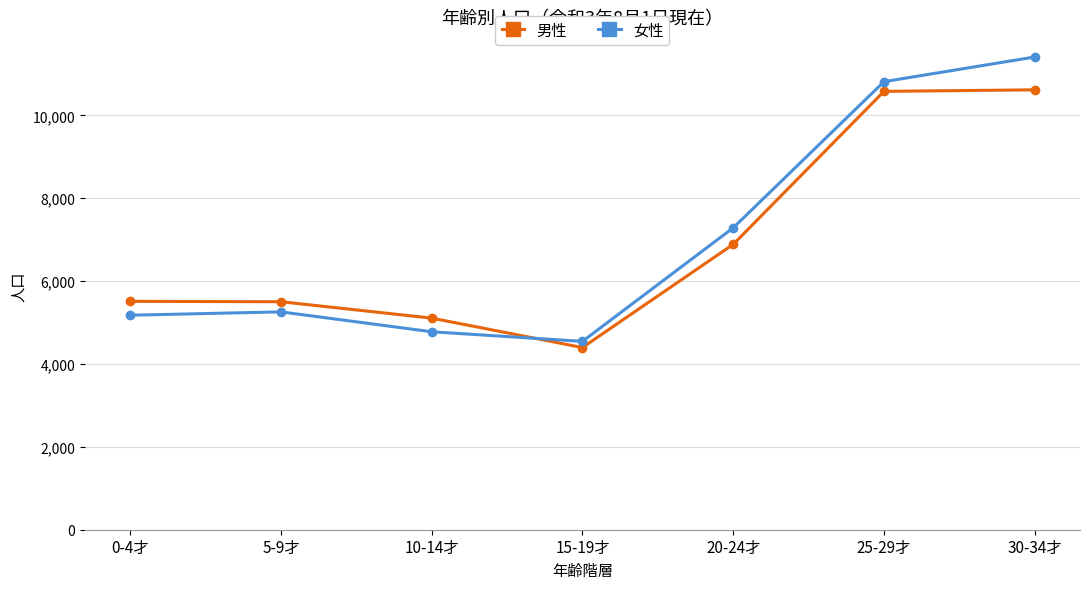

What is the average value of the 女性 series?

7039